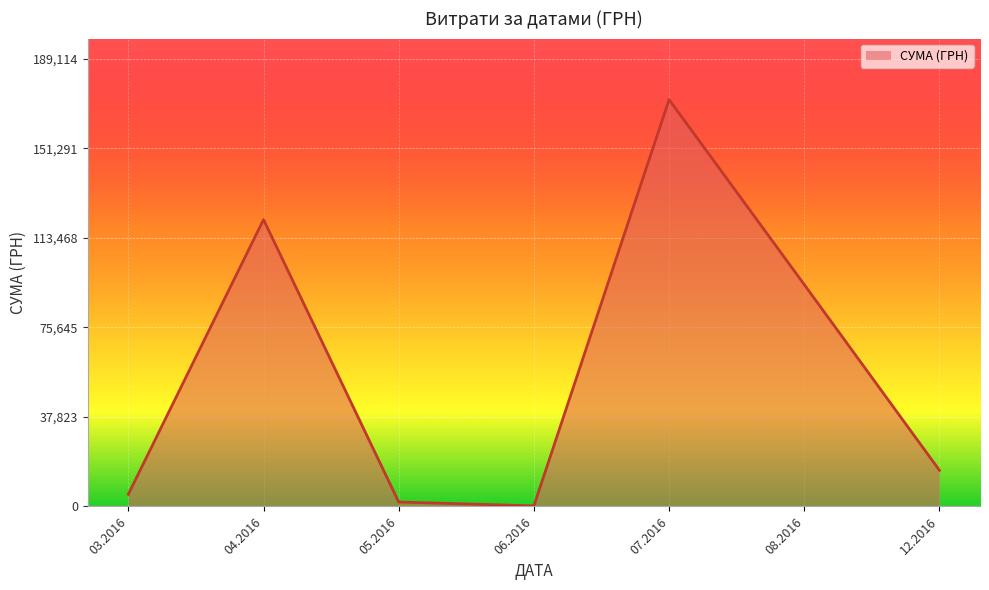

Where is the first local maximum?

04.2016